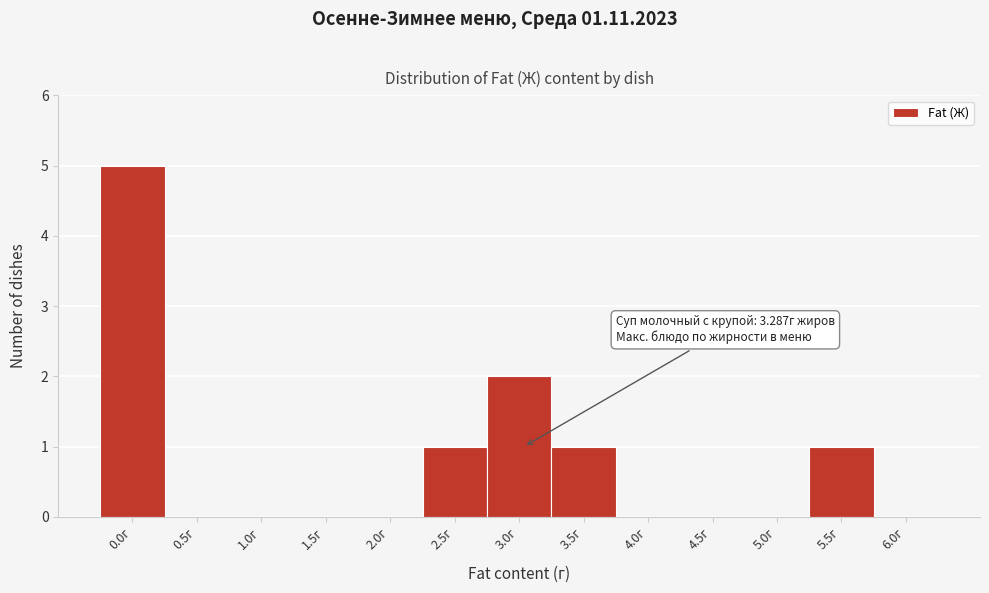

Reading left to right, transcribe all the data shown in this chart.

0.0г=5	0.5г=0	1.0г=0	1.5г=0	2.0г=0	2.5г=1	3.0г=2	3.5г=1	4.0г=0	4.5г=0	5.0г=0	5.5г=1	6.0г=0